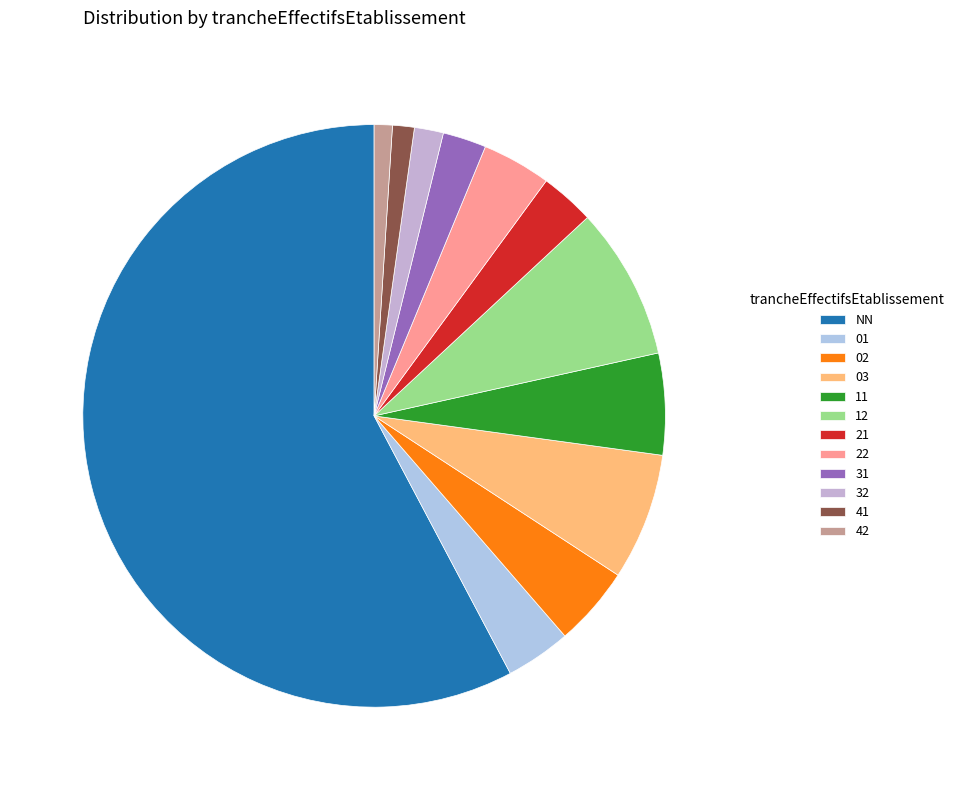

The 01 slice represents 17% of the pie. True or false?

False